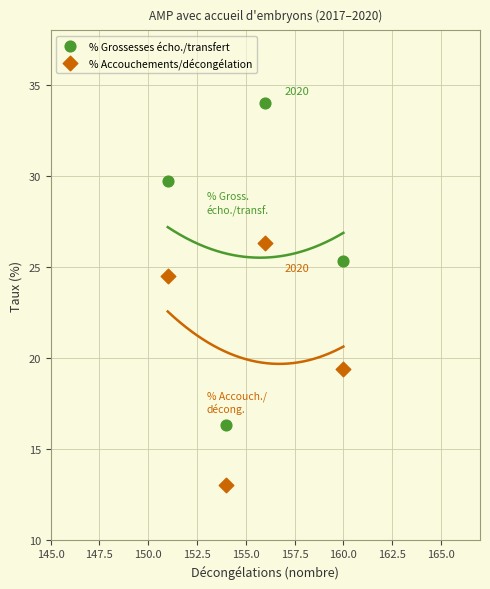

Across all data points, what is the range of Y values (max minus min)?

21.0